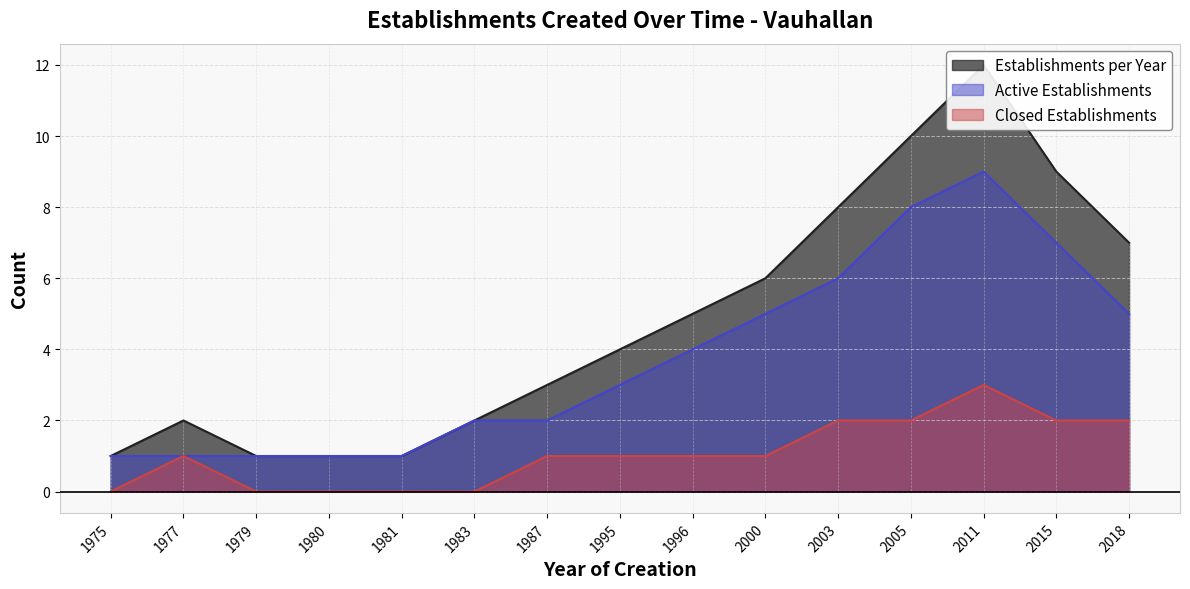

Between 1975 and 1983, which series saw the biggest shift?

Establishments per Year